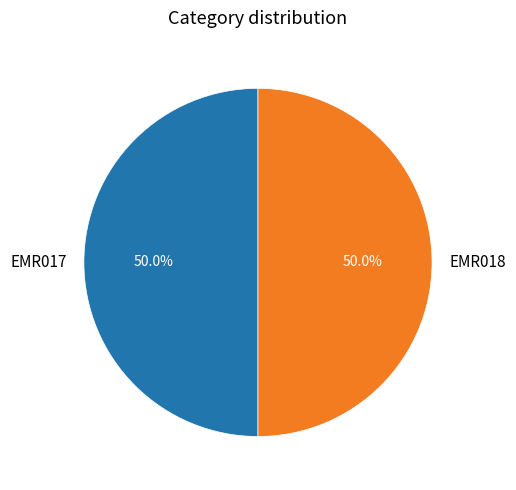

Count the number of slices in the pie.

2